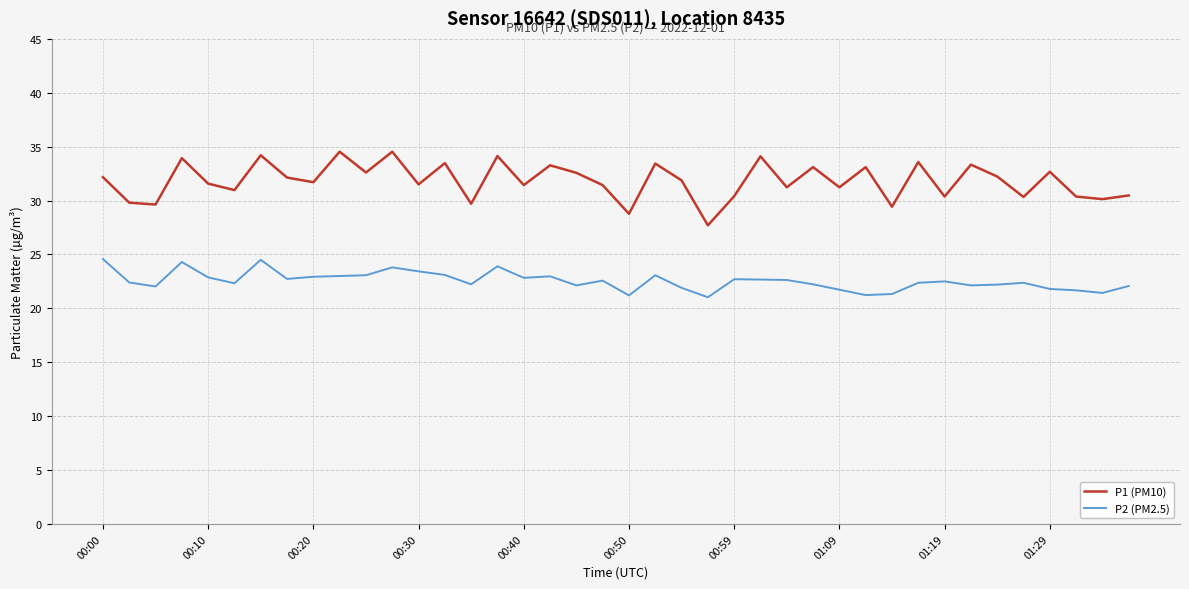

What is the highest value of the P1 (PM10) series?

34.5